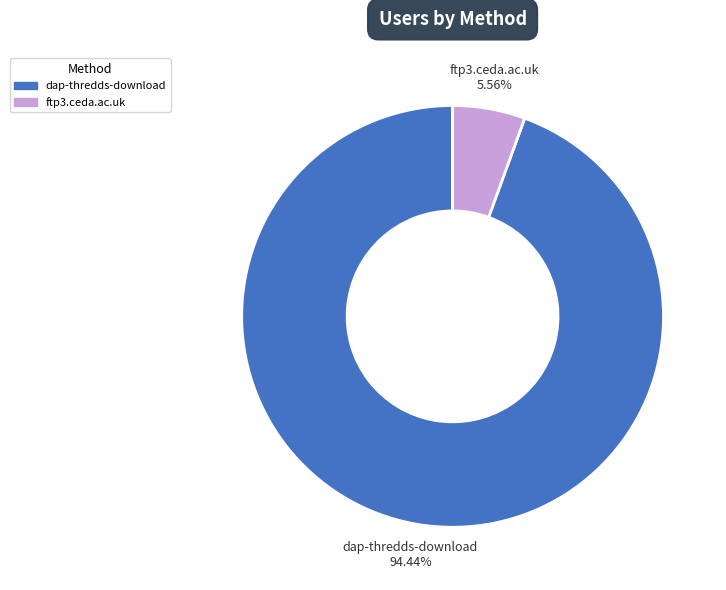

What is the majority slice?

dap-thredds-download